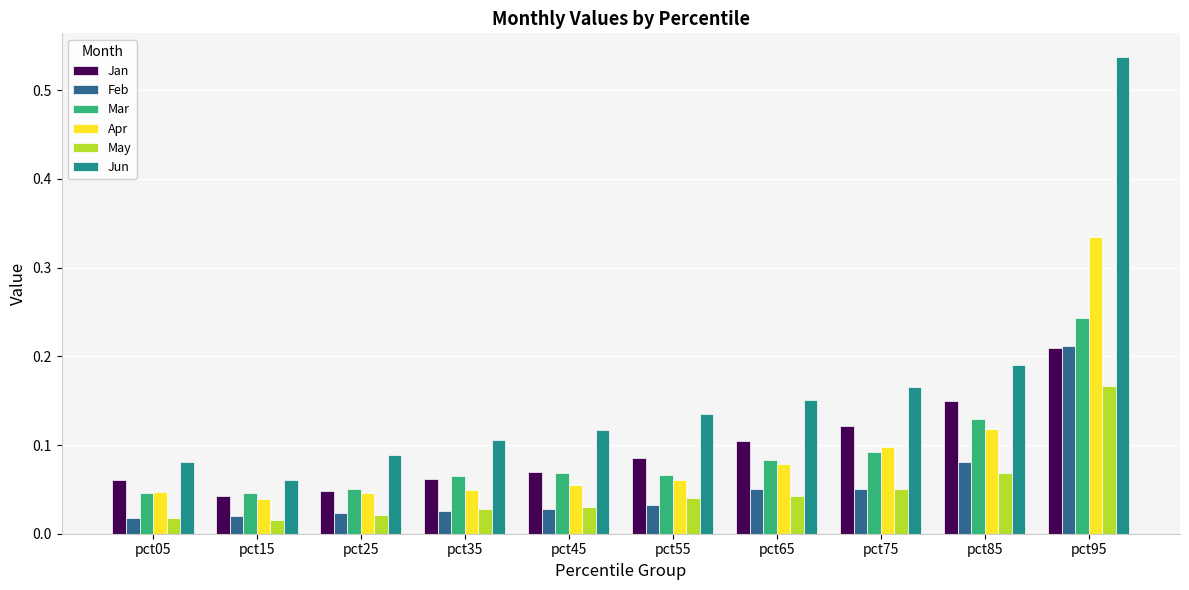

Count the number of categories in the chart.

10